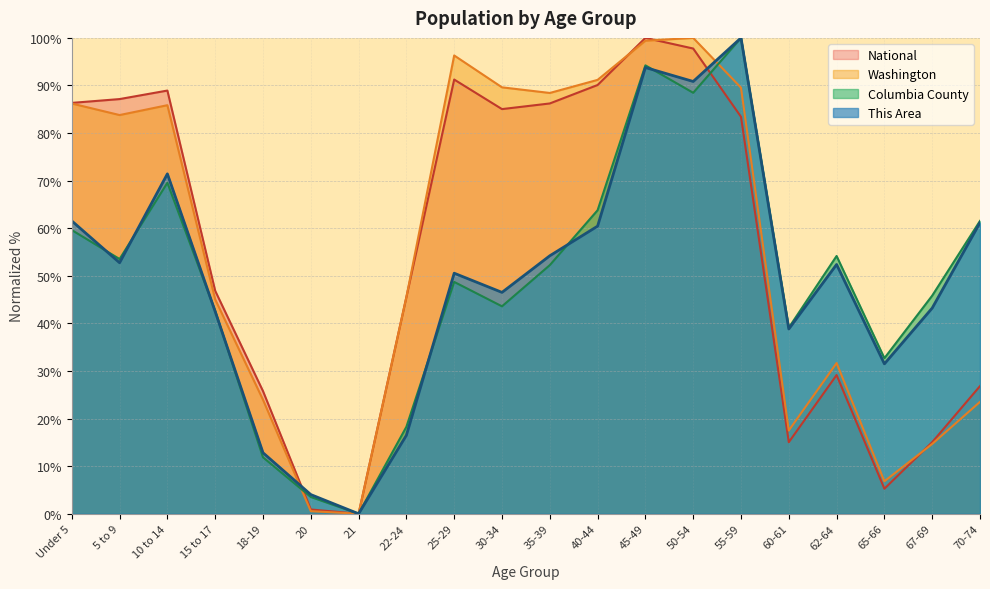

What position from the right is 55-59?

6